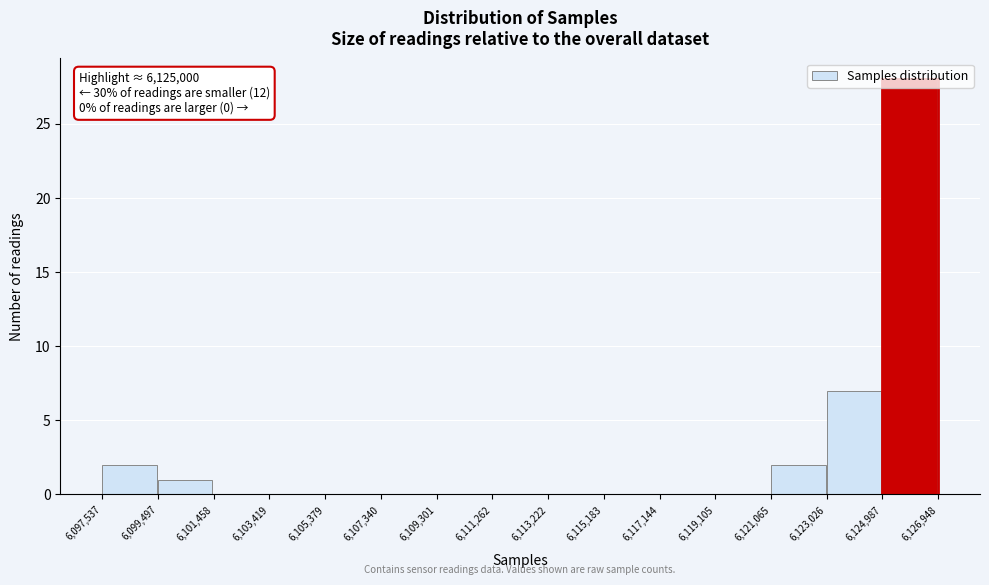

Over which range of the x-axis is the bar tallest?

6,124,987 to 6,126,948